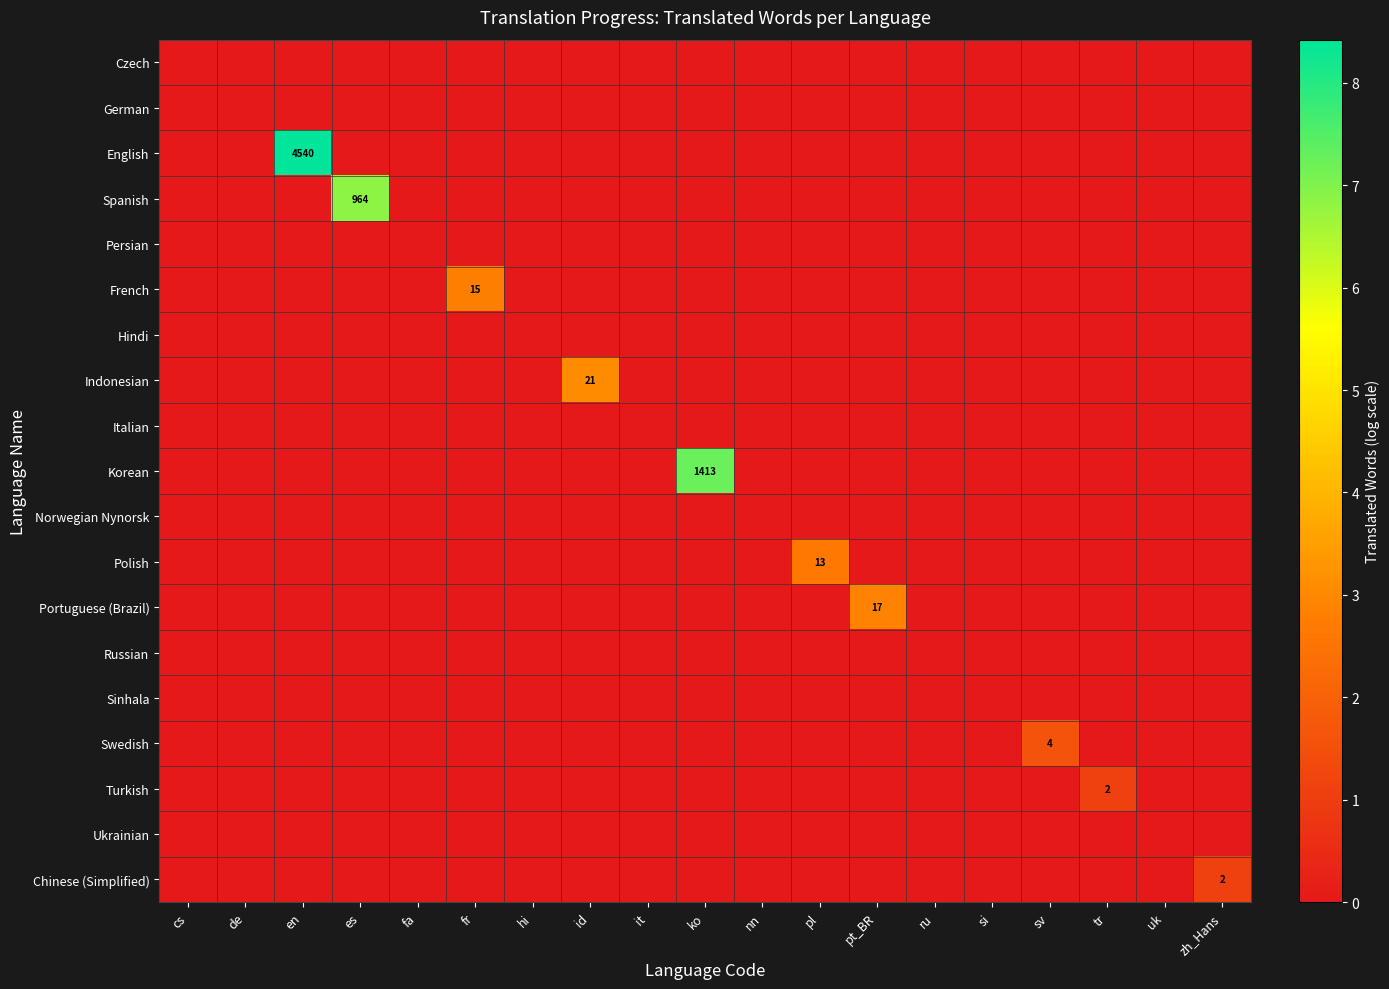

The value of Spanish at sv is -4.4. True or false?

False